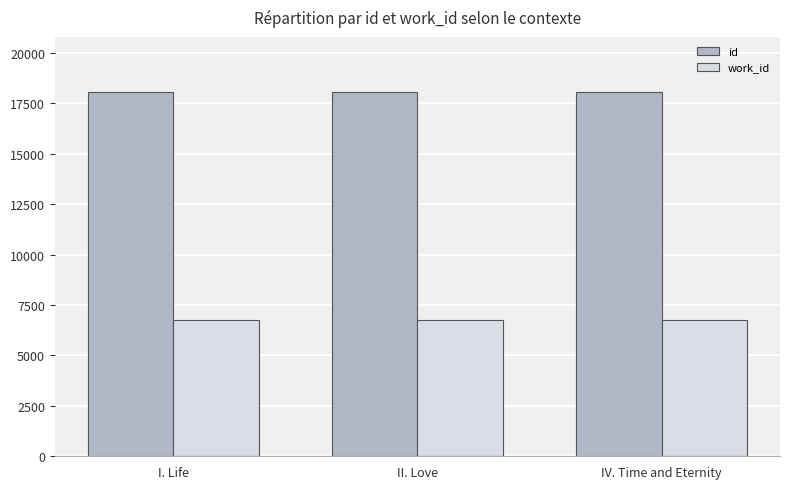

What is the label of the 2nd bar from the left?

II. Love